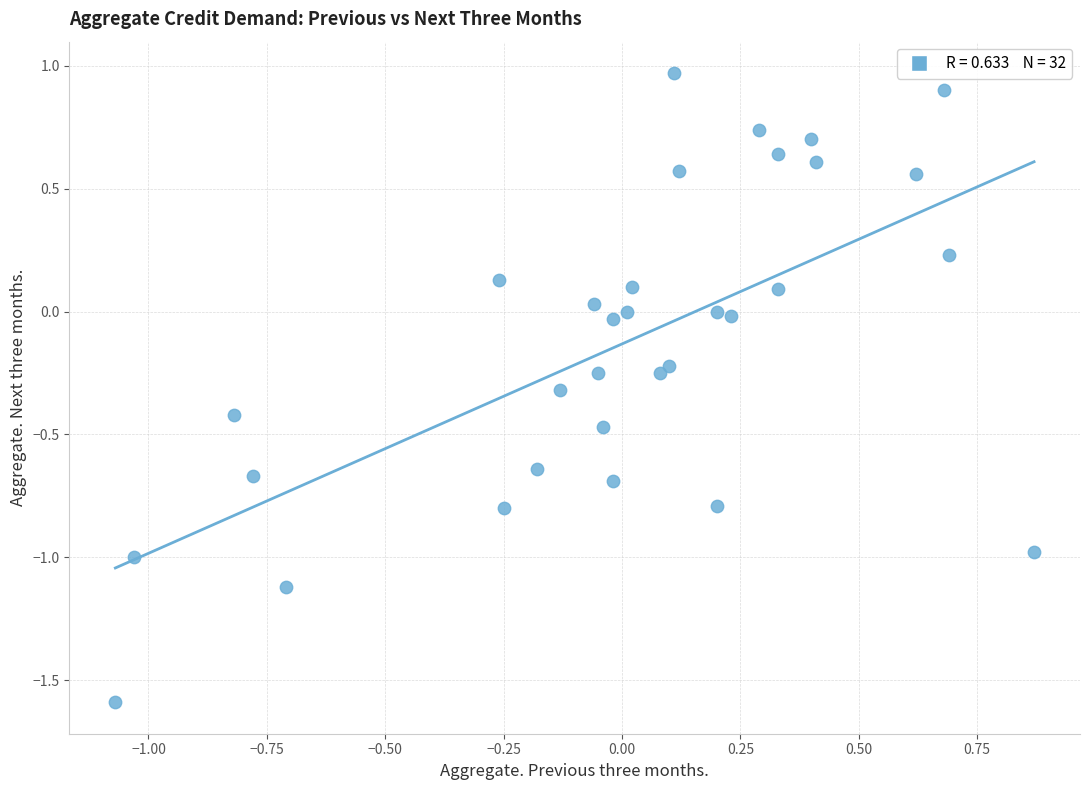

What is the range of Y values (max minus min)?

2.6